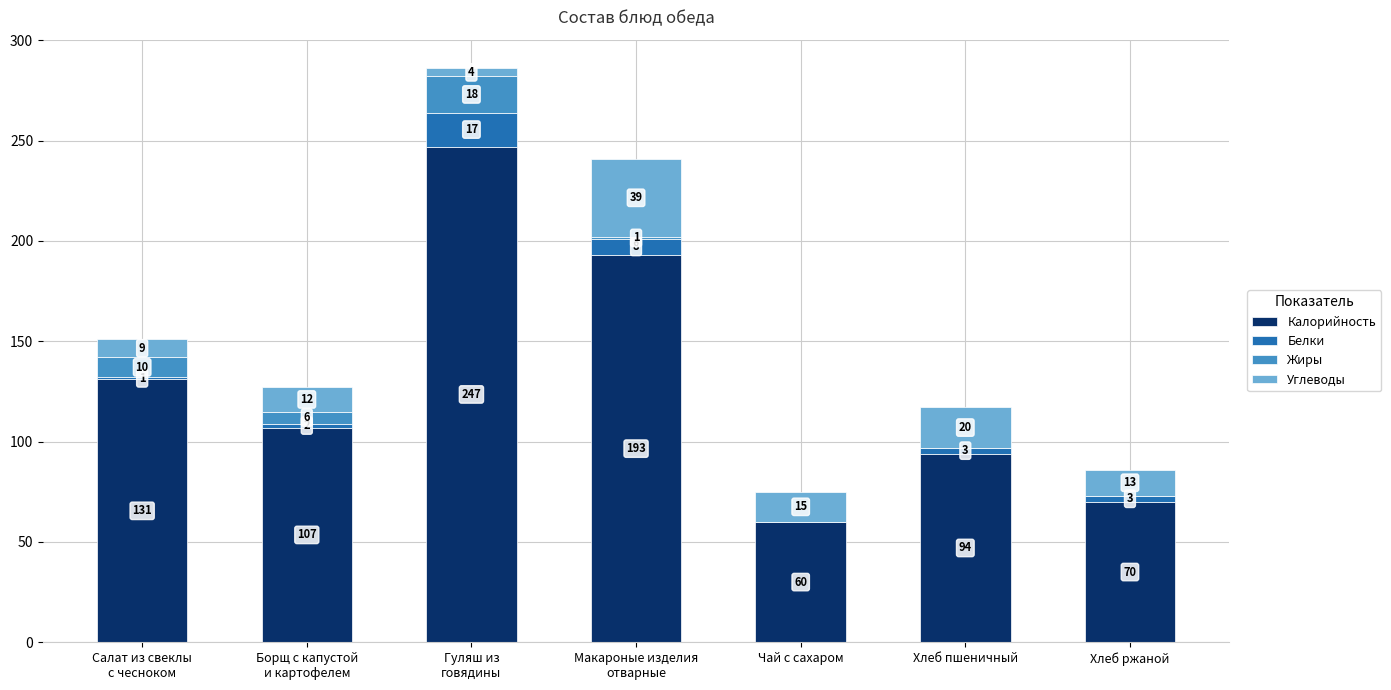

The value of Калорийность at Хлеб пшеничный is 44. True or false?

False